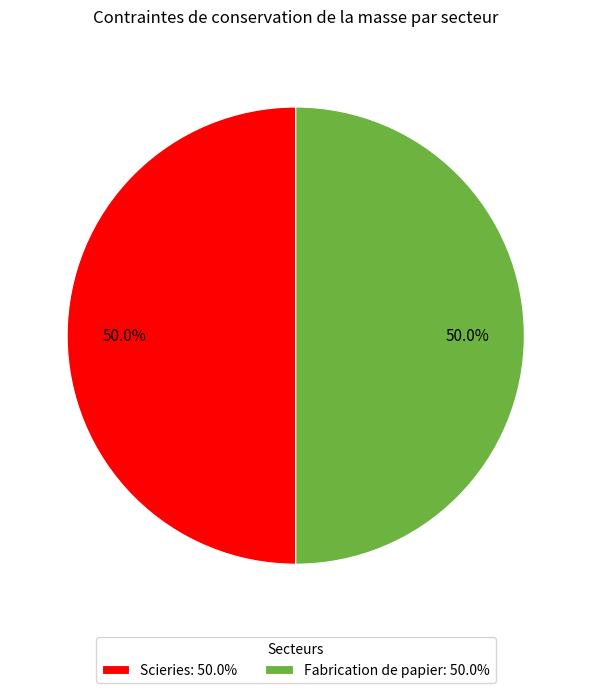

What is the ratio of the value at Scieries: 50.0% to the value at Fabrication de papier: 50.0%?

1.0